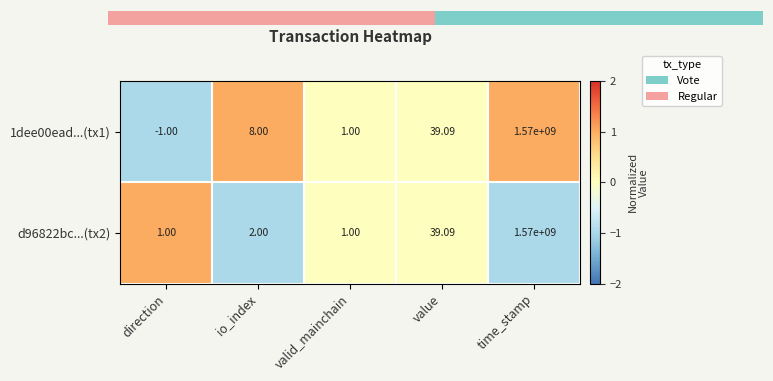

Reading left to right, transcribe all the data shown in this chart.

1dee00ead...(tx1): direction=-1	io_index=8	valid_mainchain=1	value=39	time_stamp=1570000000
d96822bc...(tx2): direction=1	io_index=2	valid_mainchain=1	value=39	time_stamp=1570000000